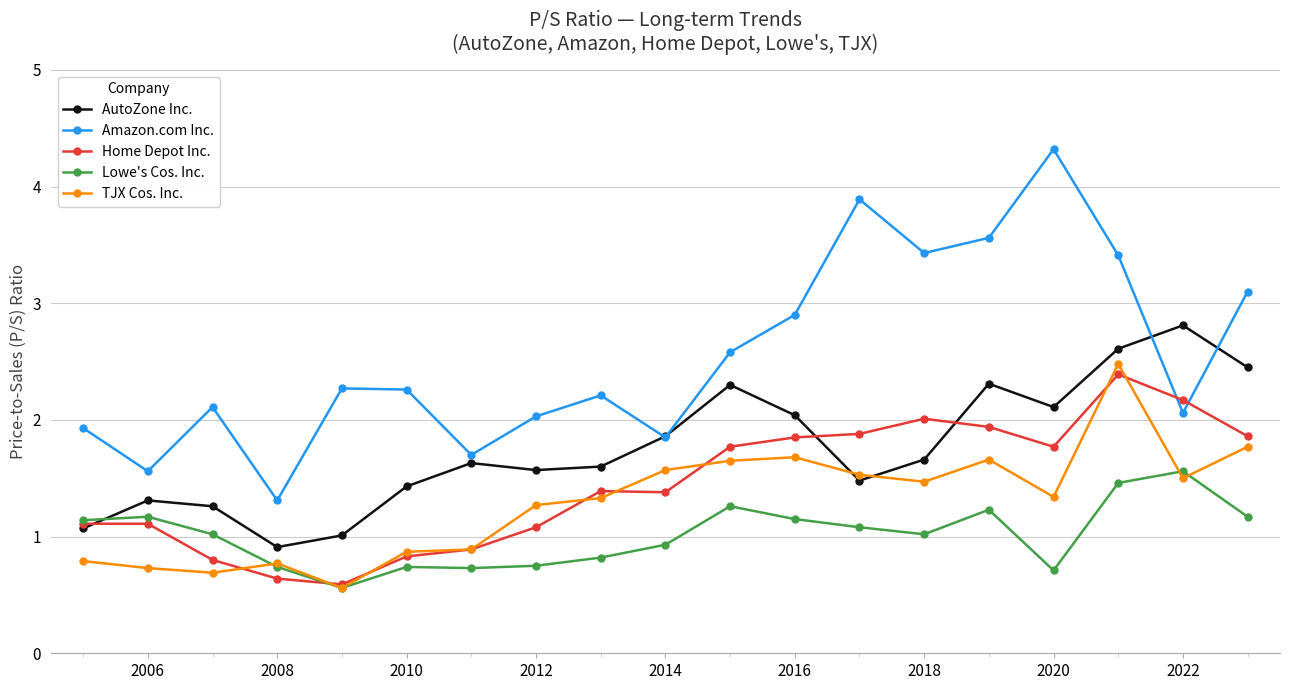

What is the greatest value displayed?

4.3